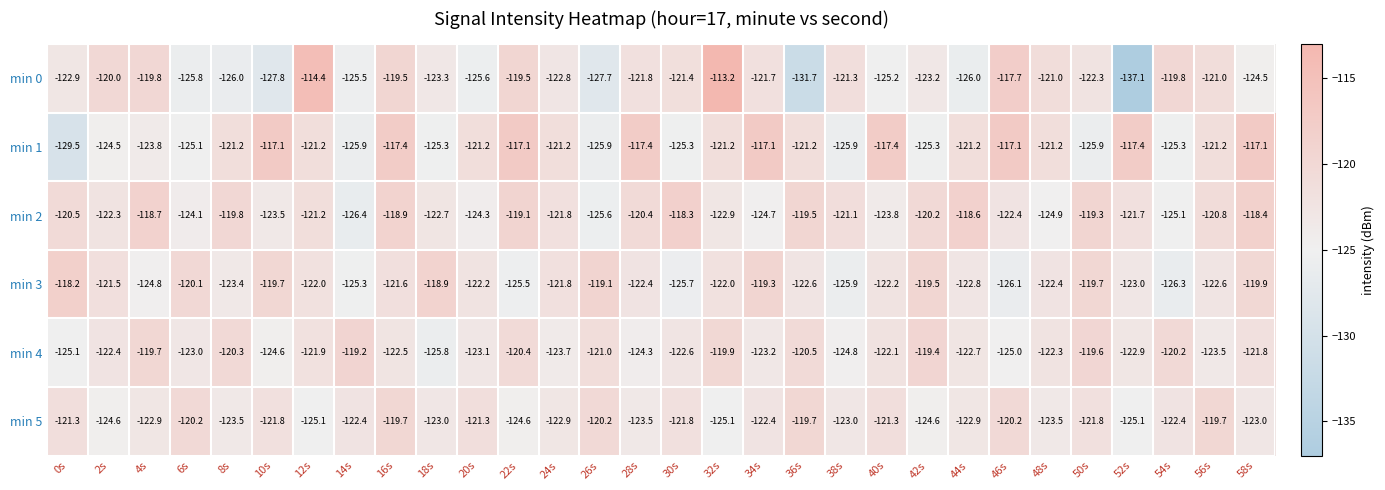

Which series has the widest spread of values?

min 0